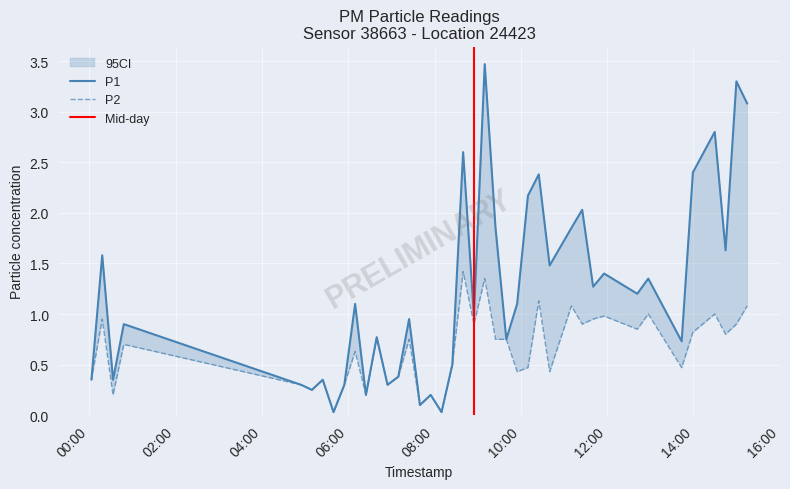

What are all the series names shown in the legend?

P1, P2